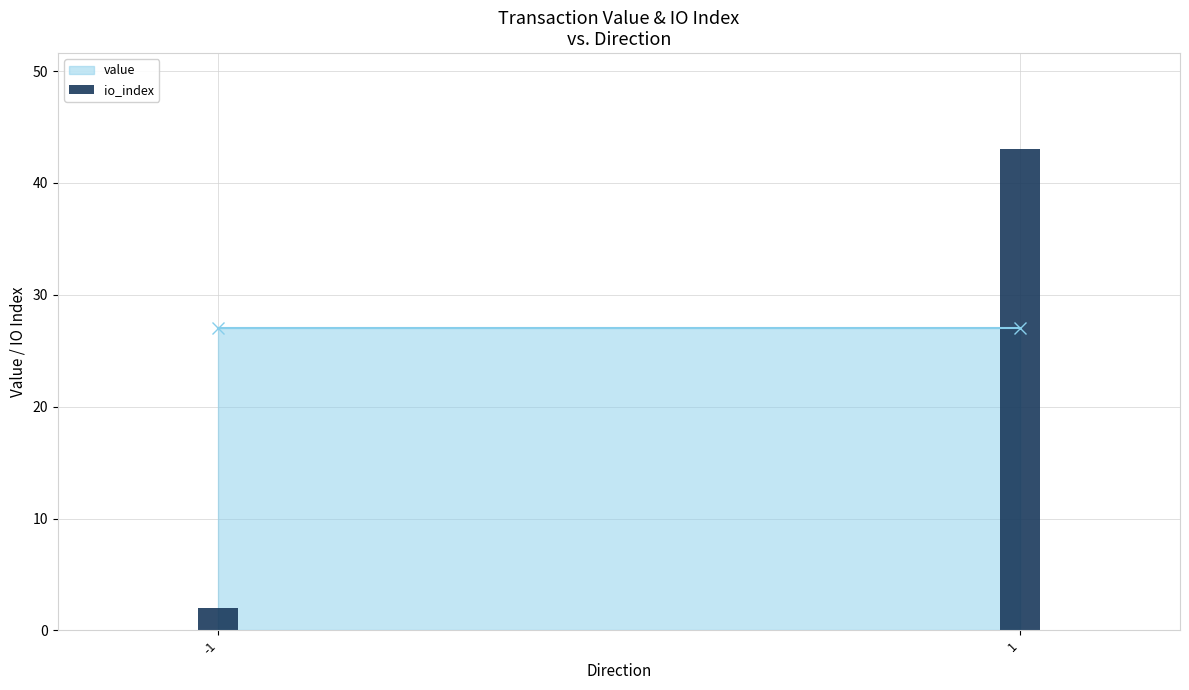

How many values are between 2 and 43?

2